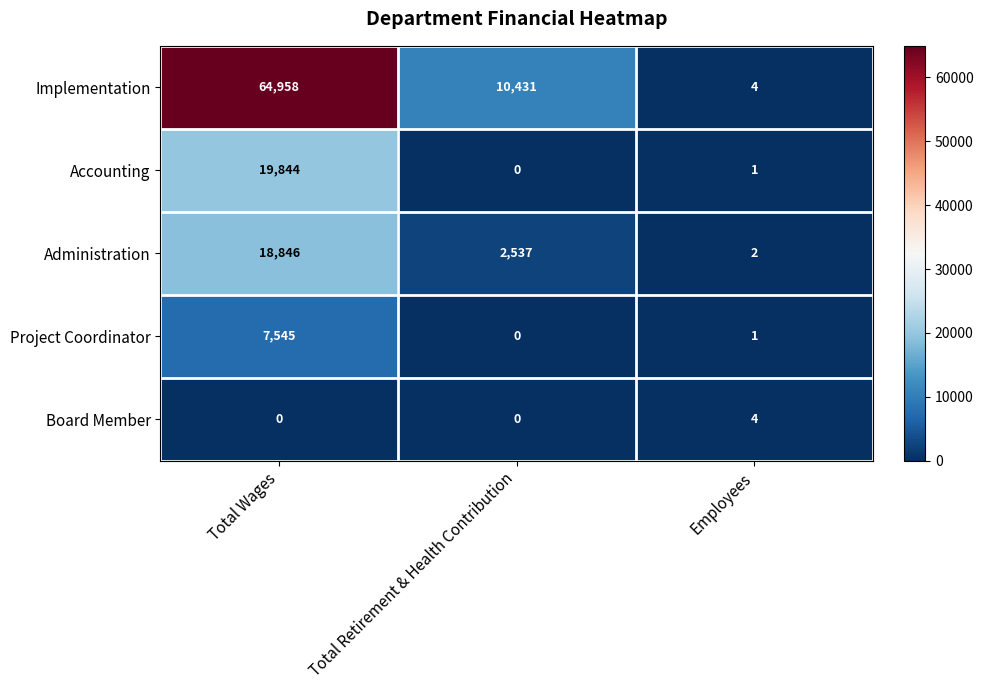

Is the value of Implementation at Total Wages greater than the value of Board Member at Total Wages?

Yes